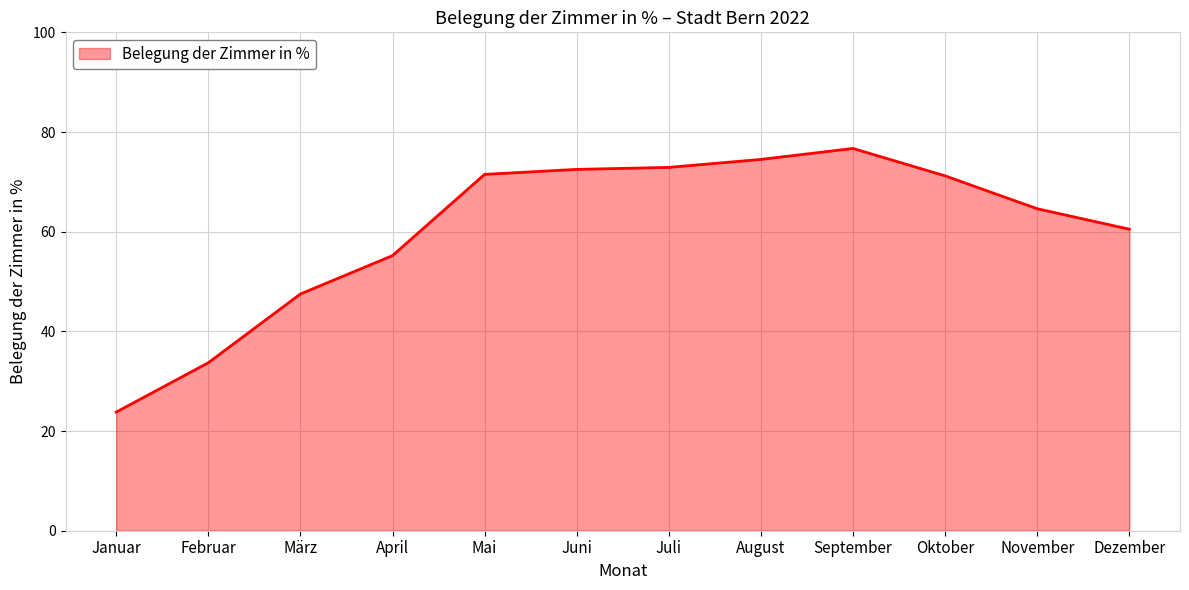

What is the ratio of the value at Februar to the value at April?

0.6